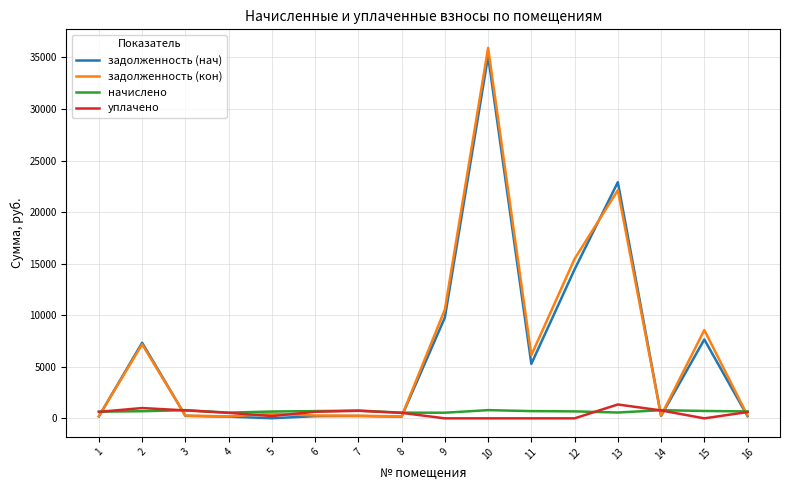

What is the sum of all уплачено values?

7778.3